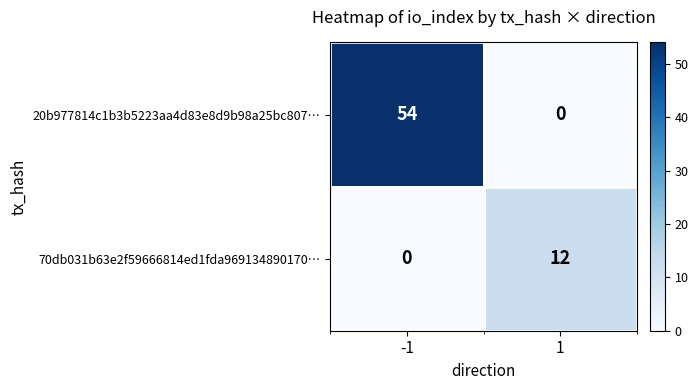

At how many categories does at least one series exceed 35?

1